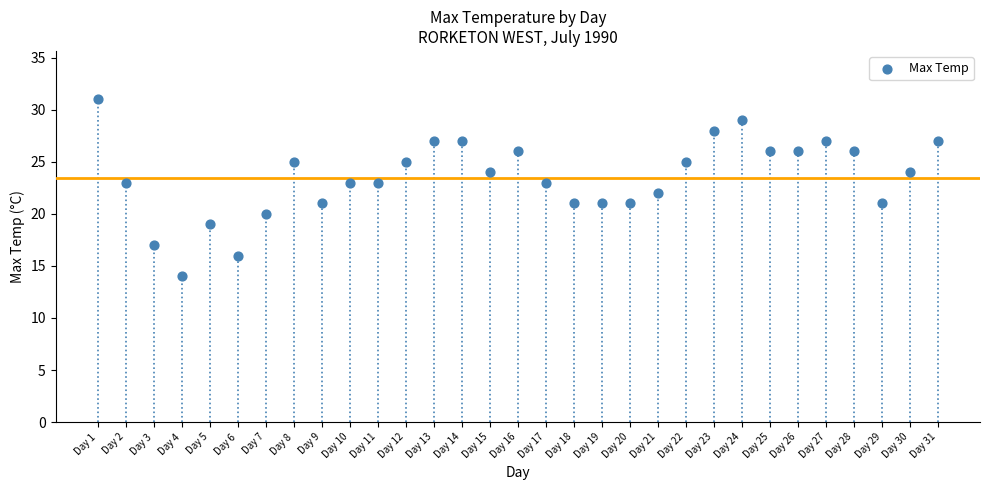

What is the range of X values (max minus min)?

30